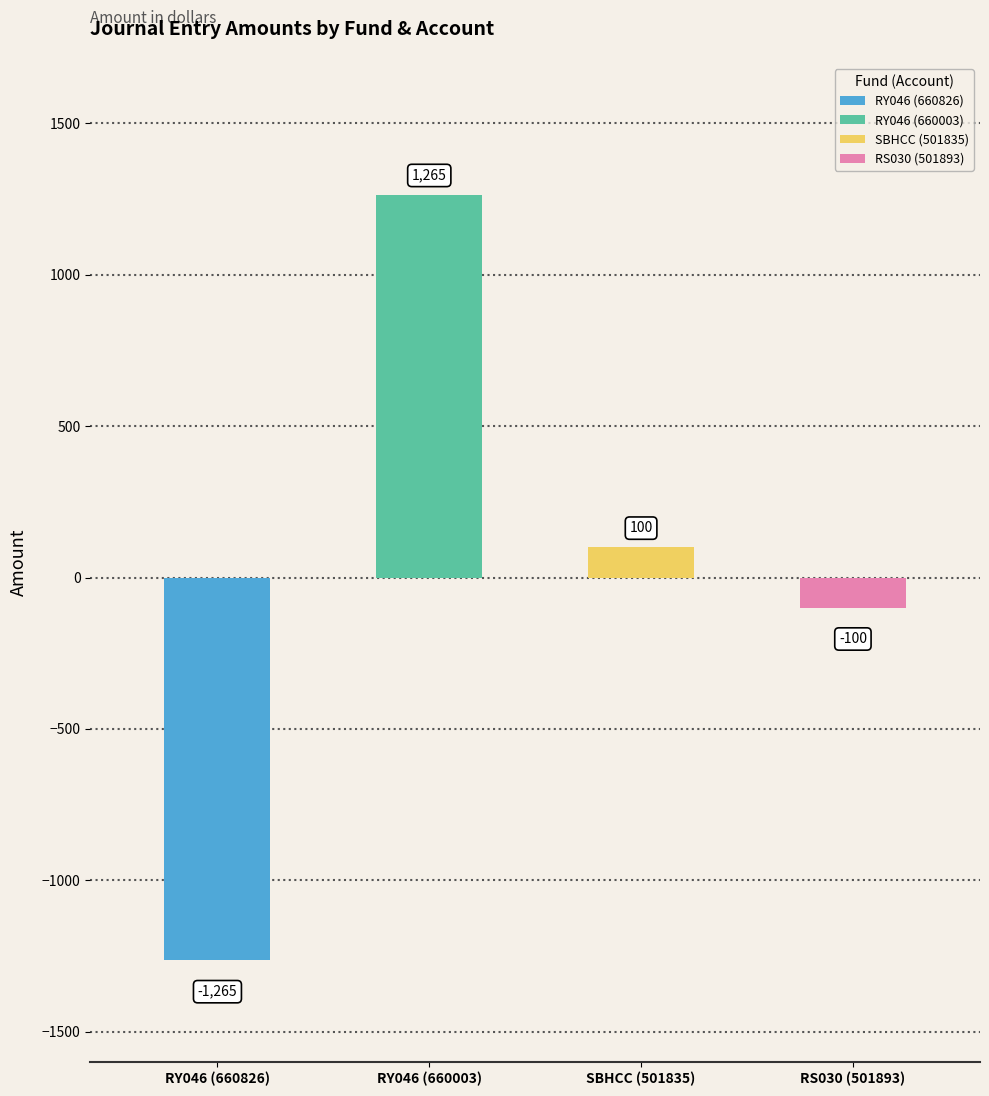

How many data points are above 100?

1